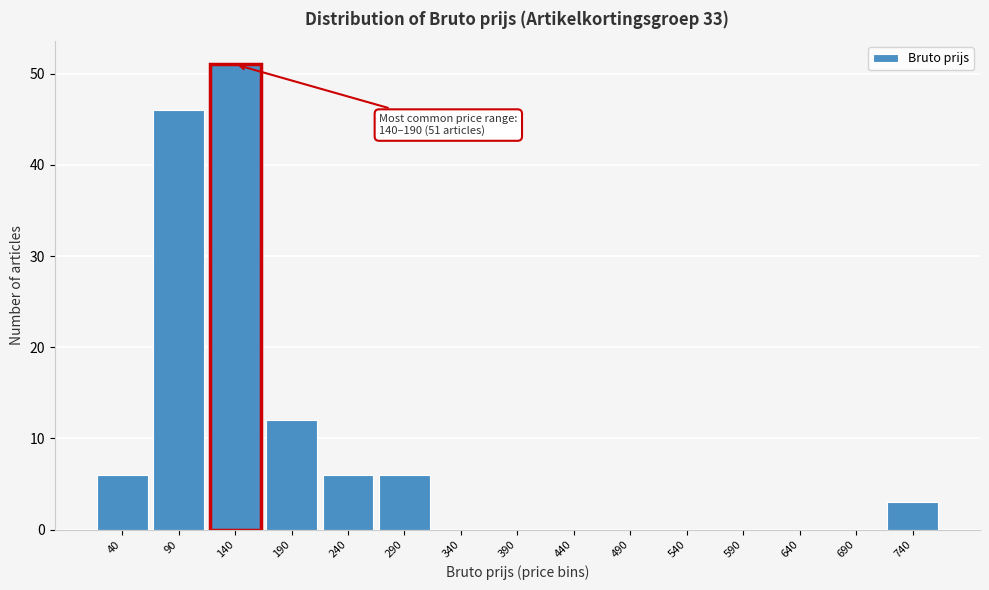

Reading left to right, list all the values displayed in this chart.

40=6	90=46	140=51	190=12	240=6	290=6	340=0	390=0	440=0	490=0	540=0	590=0	640=0	690=0	740=3